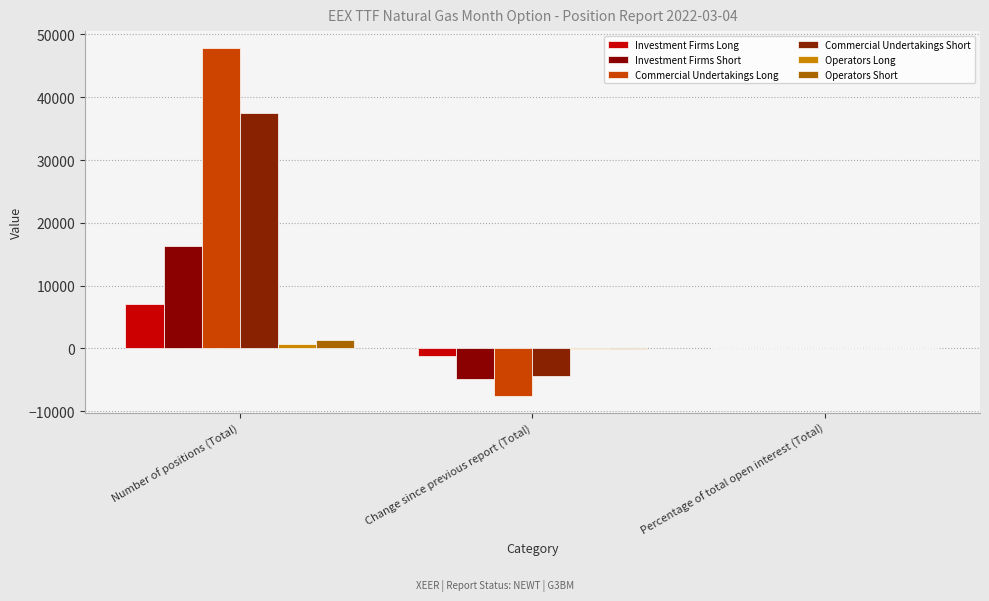

Which series has the widest spread of values?

Commercial Undertakings Long